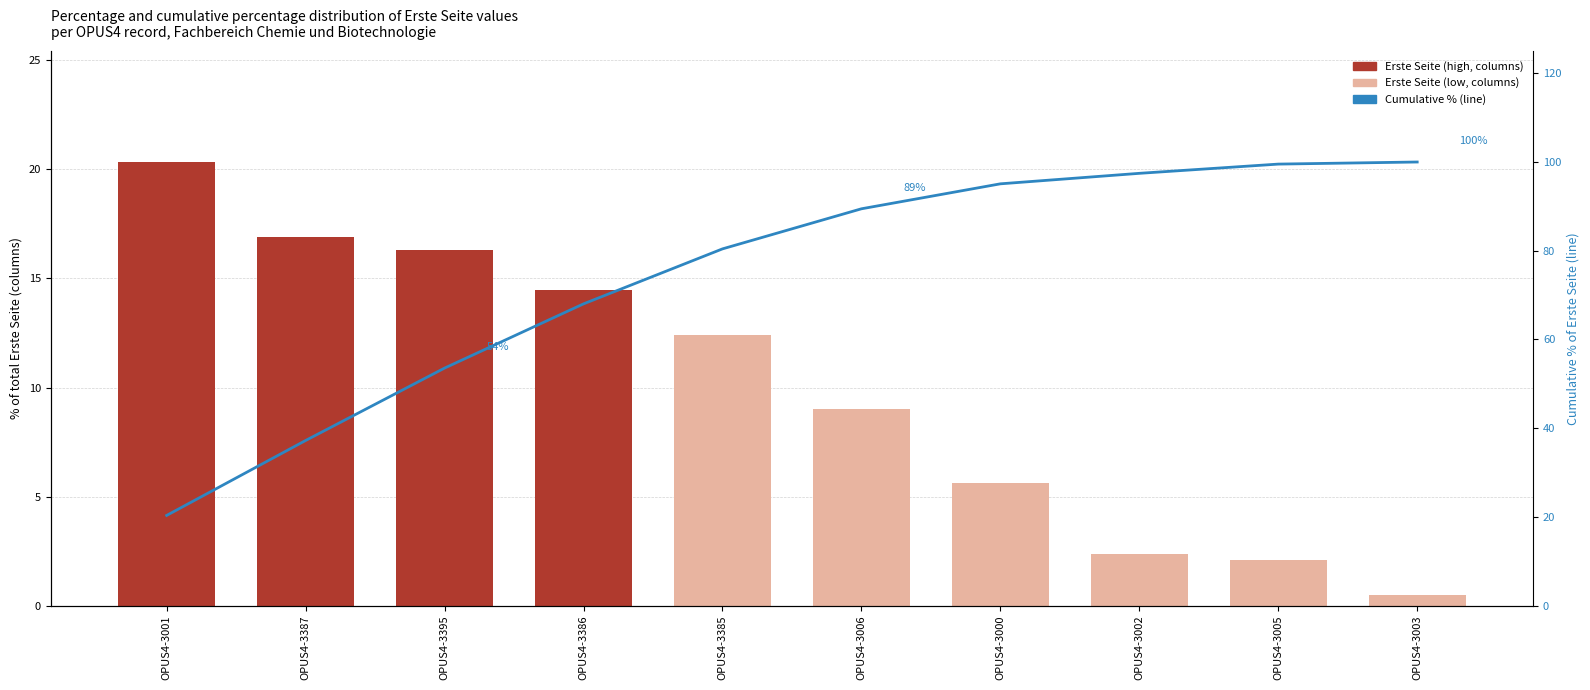

What is the difference between the second highest and minimum values in the Cumulative % series?

79.2